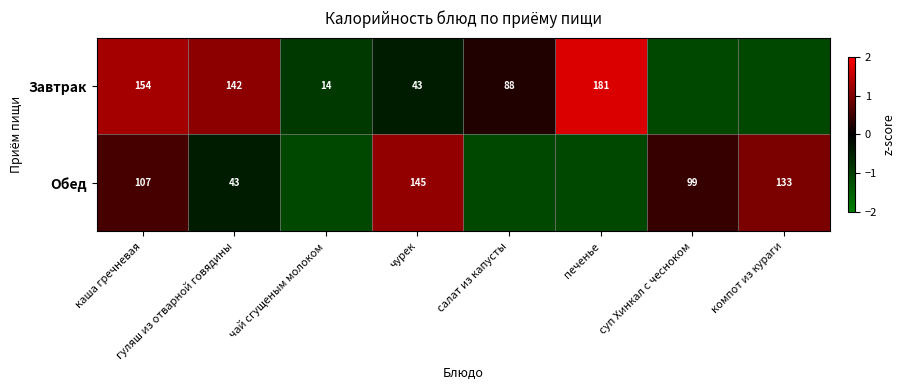

Which series has the widest spread of values?

Завтрак